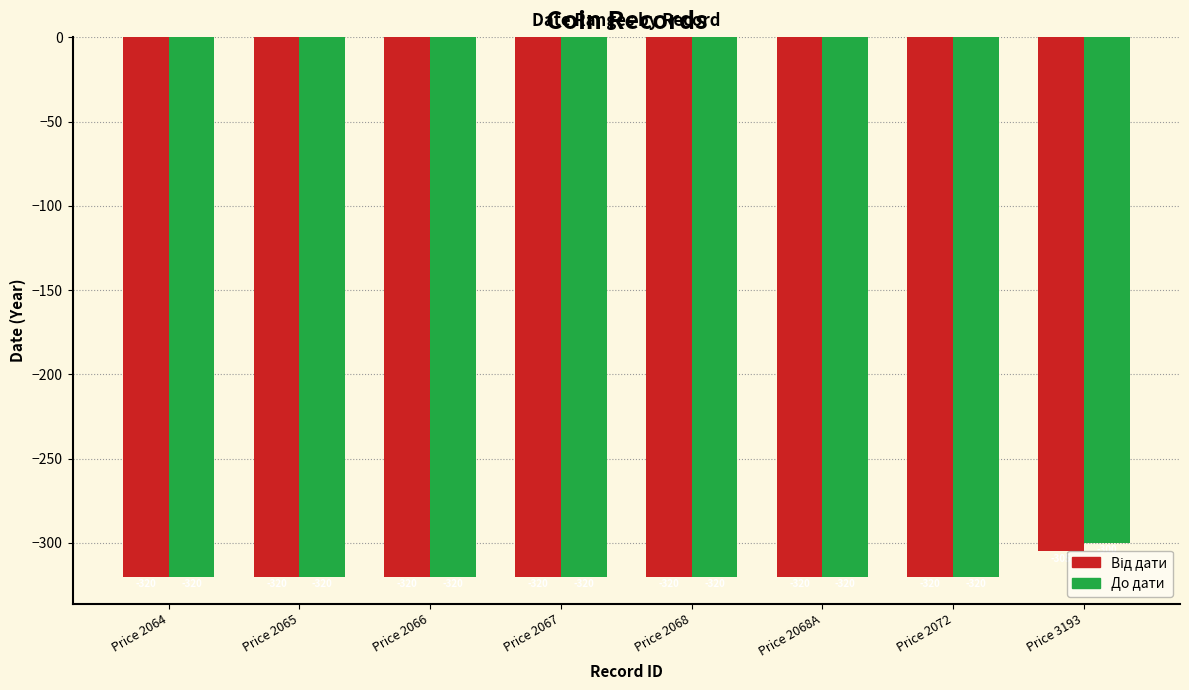

Which series has the widest spread of values?

До дати